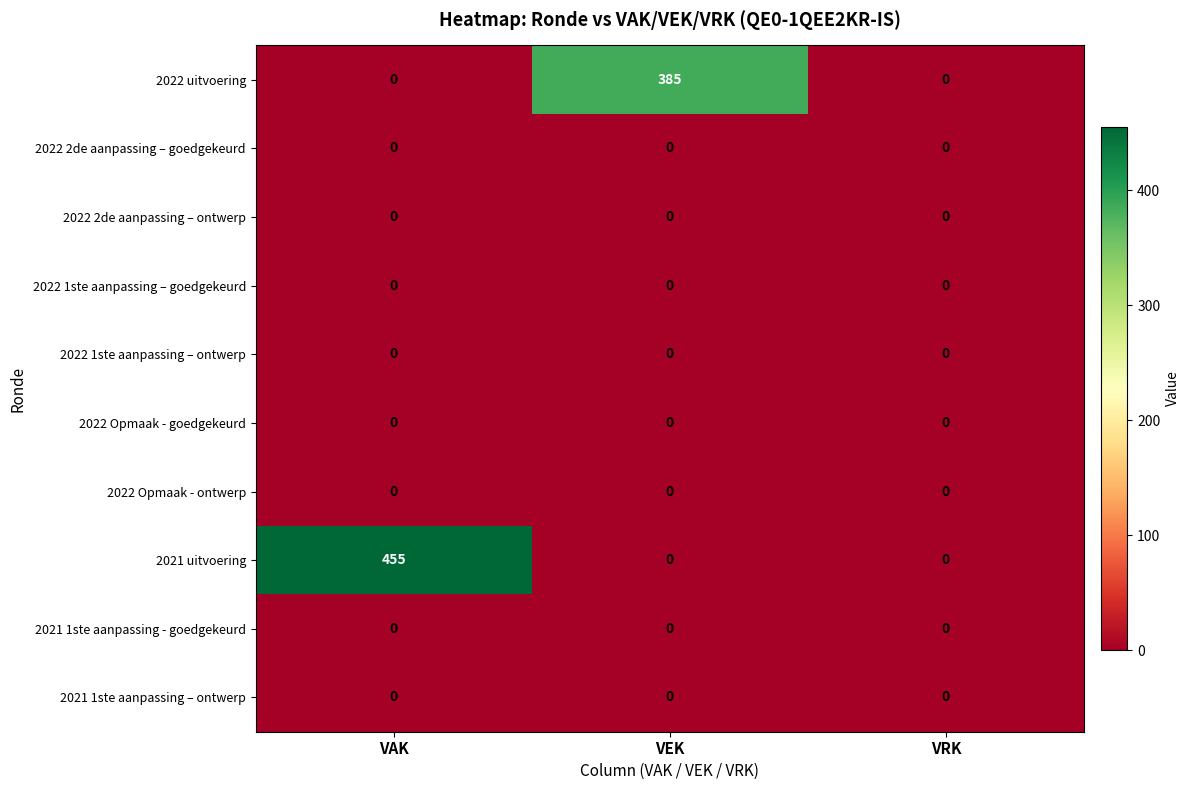

Reading left to right, extract all data points from this chart.

2022 uitvoering: 0	385	0
2022 2de aanpassing – goedgekeurd: 0	0	0
2022 2de aanpassing – ontwerp: 0	0	0
2022 1ste aanpassing – goedgekeurd: 0	0	0
2022 1ste aanpassing – ontwerp: 0	0	0
2022 Opmaak - goedgekeurd: 0	0	0
2022 Opmaak - ontwerp: 0	0	0
2021 uitvoering: 455	0	0
2021 1ste aanpassing - goedgekeurd: 0	0	0
2021 1ste aanpassing – ontwerp: 0	0	0